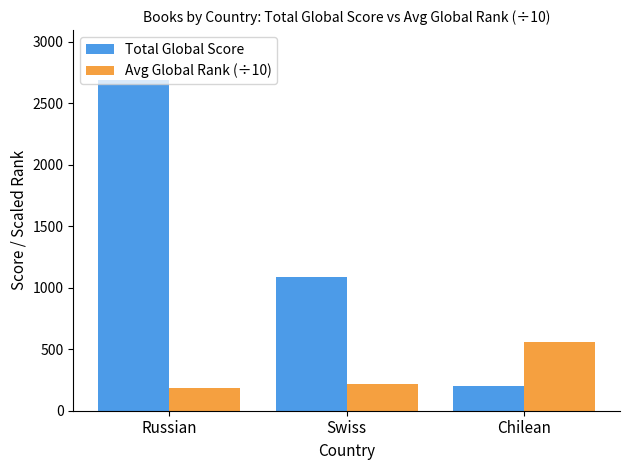

Rank the categories by Avg Global Rank (÷10) value from highest to lowest.

Chilean, Swiss, Russian